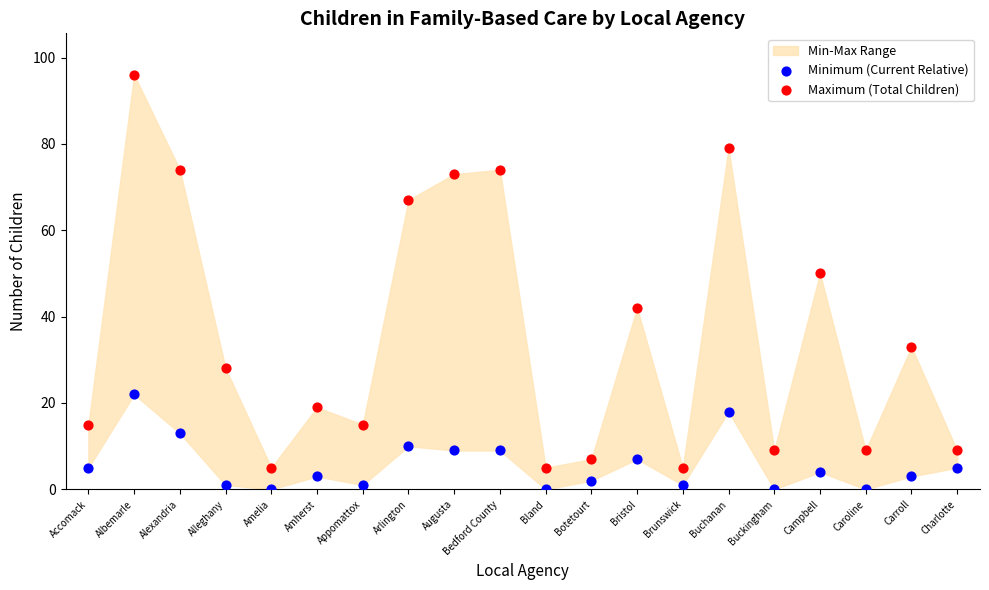

Which series has the largest Y range (max minus min)?

Maximum (Total Children)